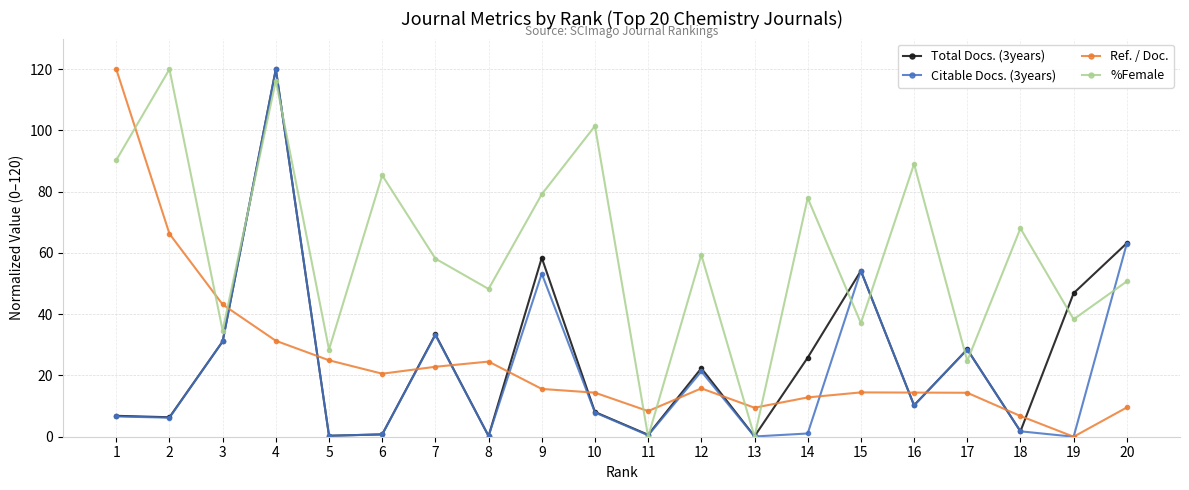

Which series has the largest total across all categories?

%Female